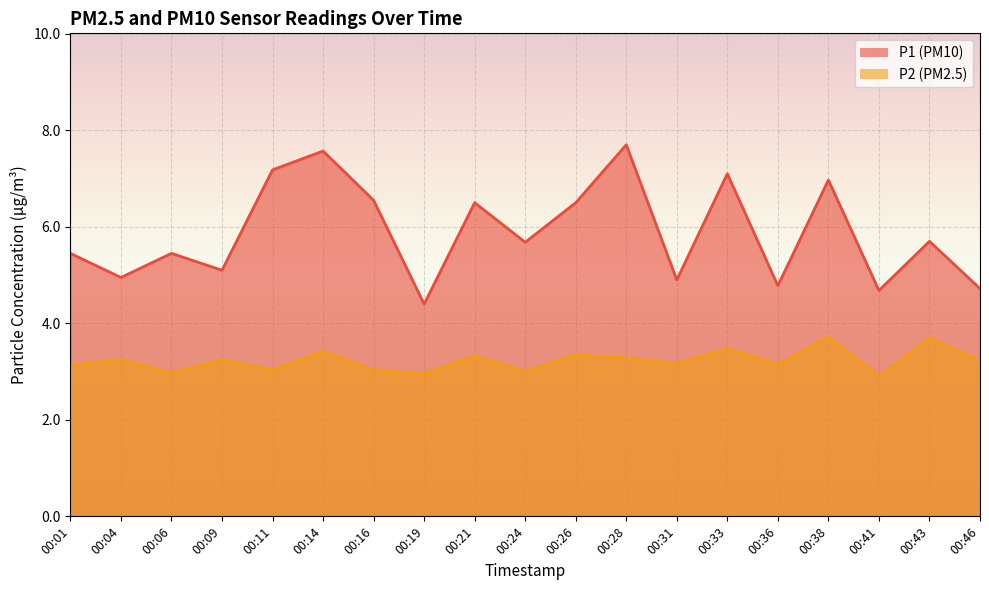

Rank the series by their average value, from highest to lowest.

P1, P2